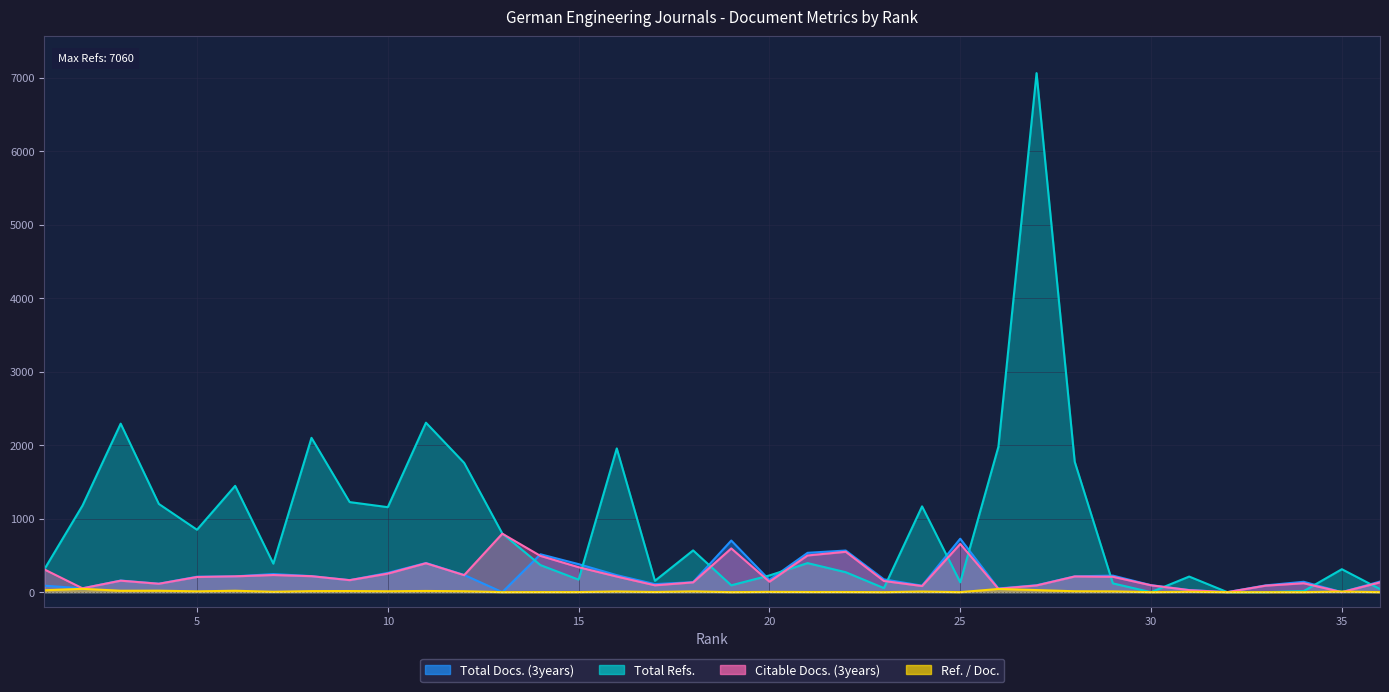

How many lines are shown in the chart?

4